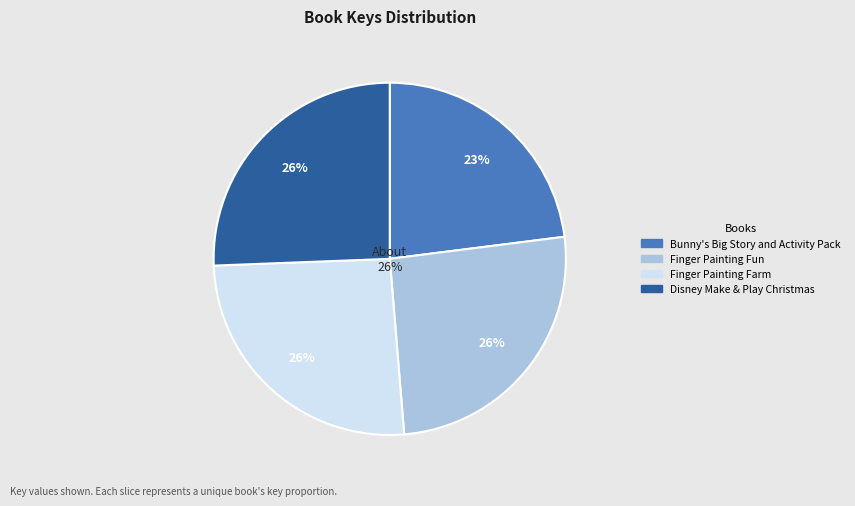

What is the total percentage of Finger Painting Farm and Disney Make & Play Christmas?

51.3%